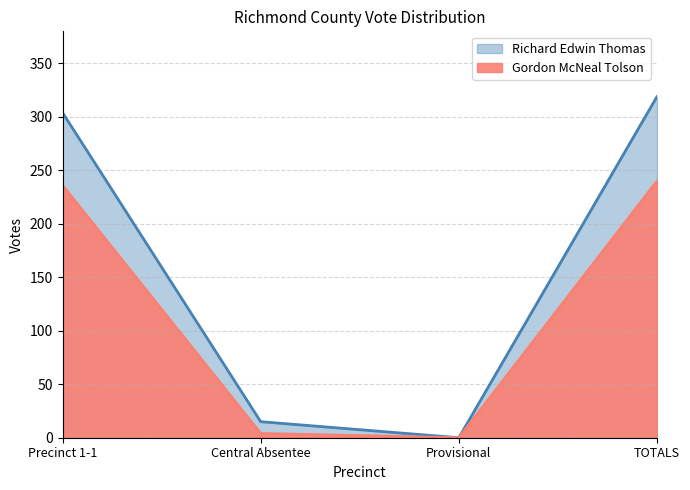

True or false: Richard Edwin Thomas and Gordon McNeal Tolson intersect in this chart.

False